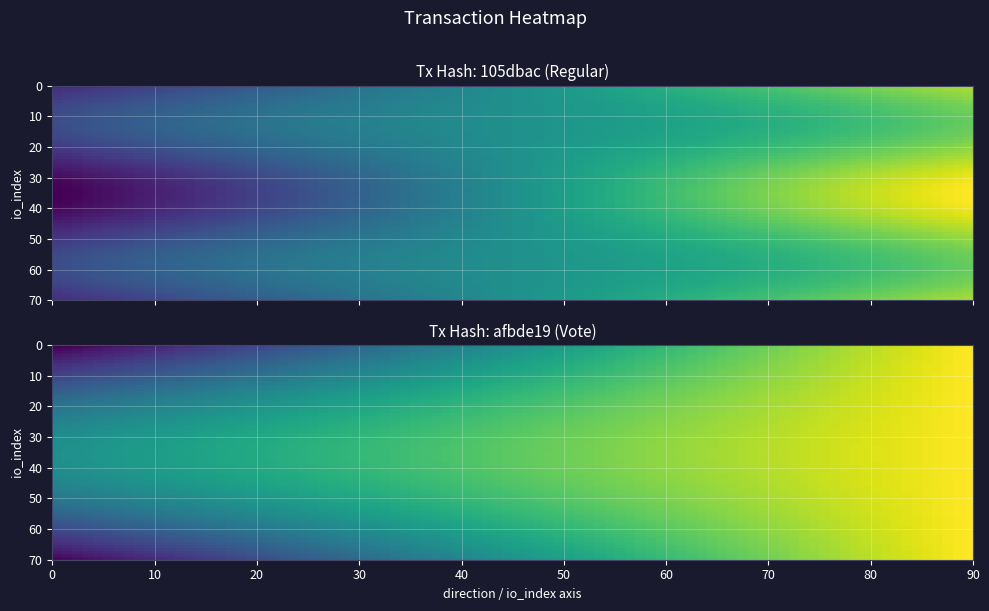

Between io_index and direction, which is larger?

io_index